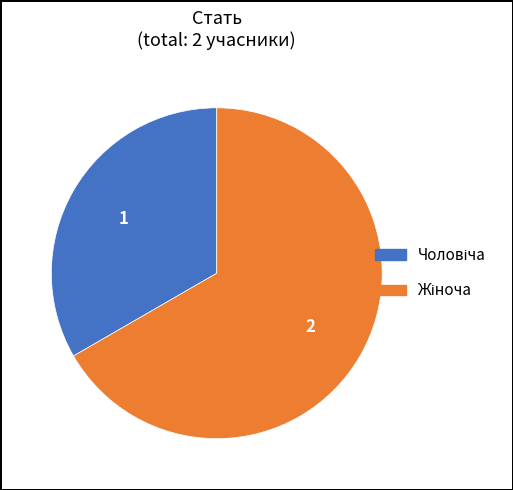

Is there any slice that represents more than half of the pie?

Yes